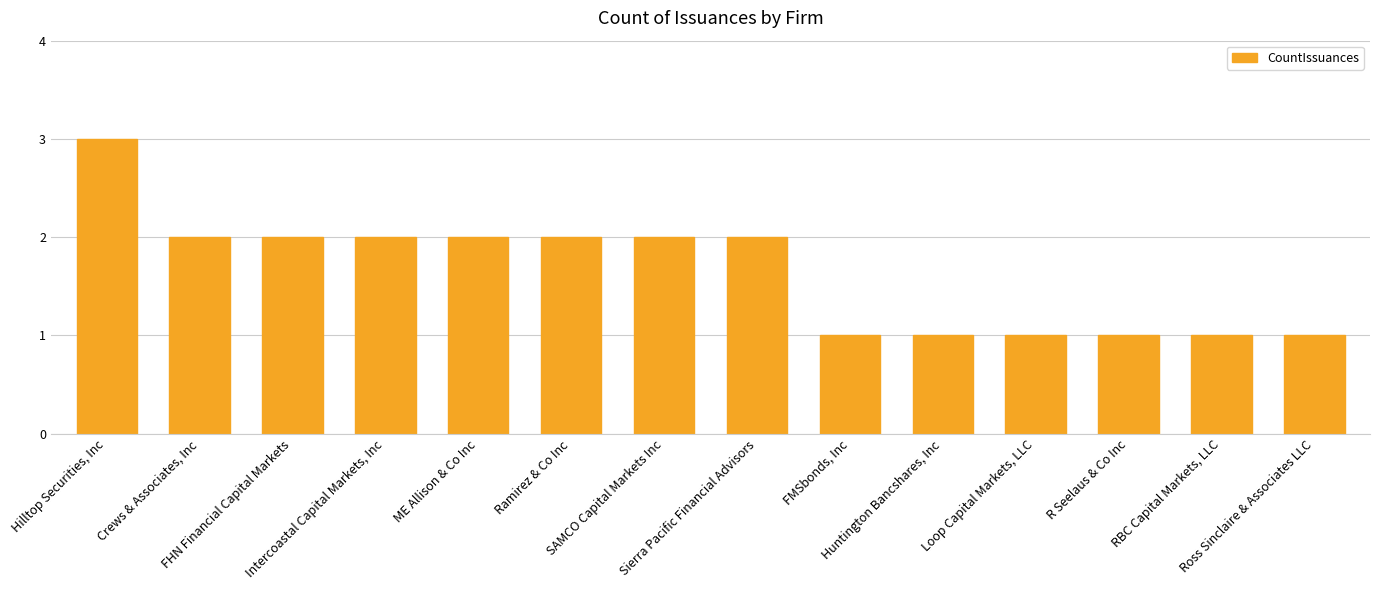

What is the difference between the values at Ramirez & Co Inc and Ross Sinclaire & Associates LLC?

1